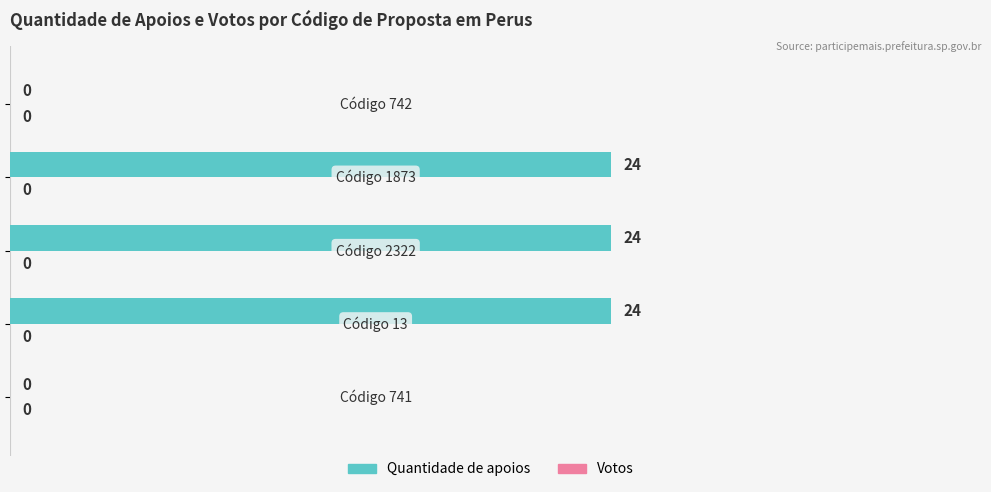

What is the sum of all values?

72